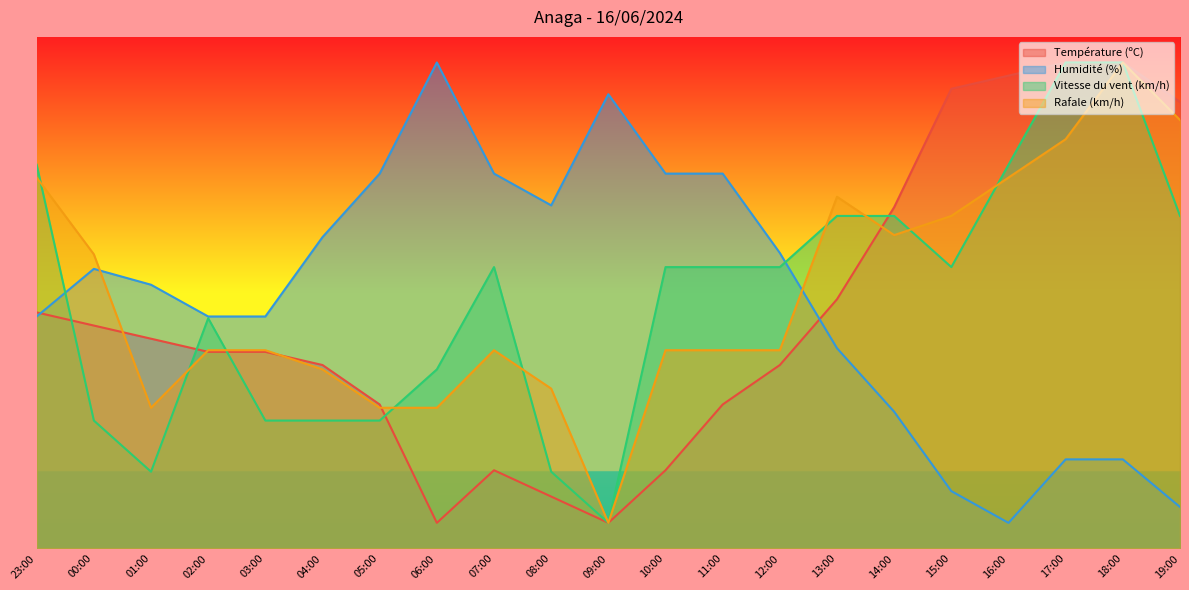

True or false: Humidité (%) has a value of 45.3 at 23:00.

True